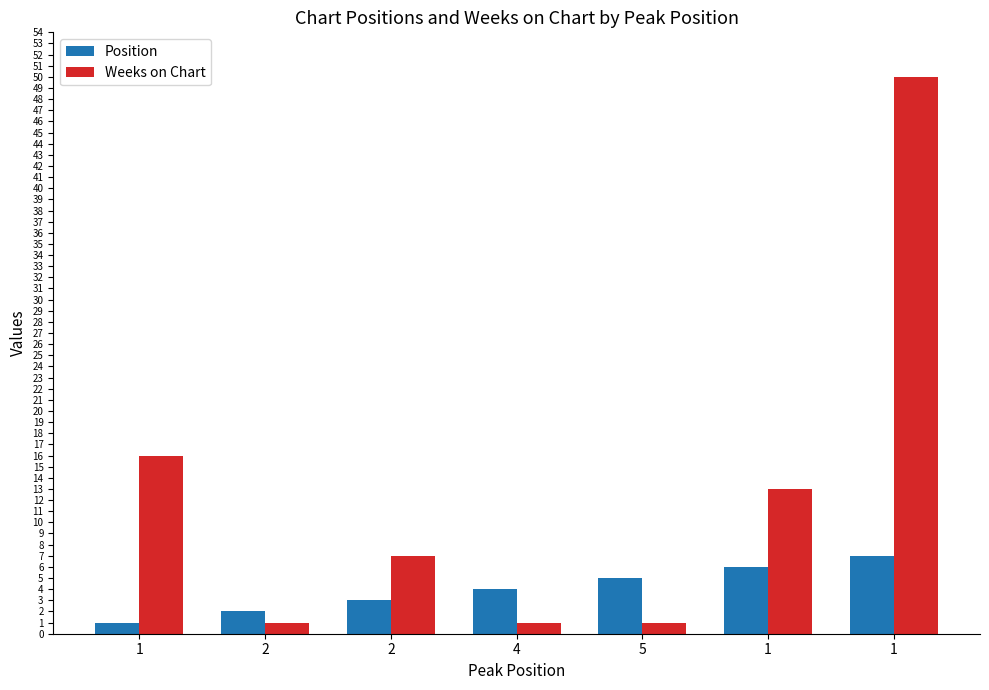

What is the label of the 5th bar from the left?

5